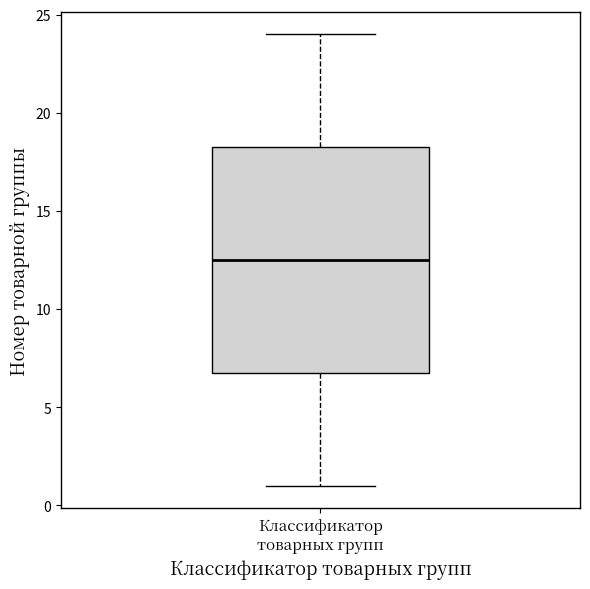

Where does the median line of the box for Классификатор товарных групп sit on the y-axis? The values are not printed on the chart, so give them approximately, as read against the axis.

12.5